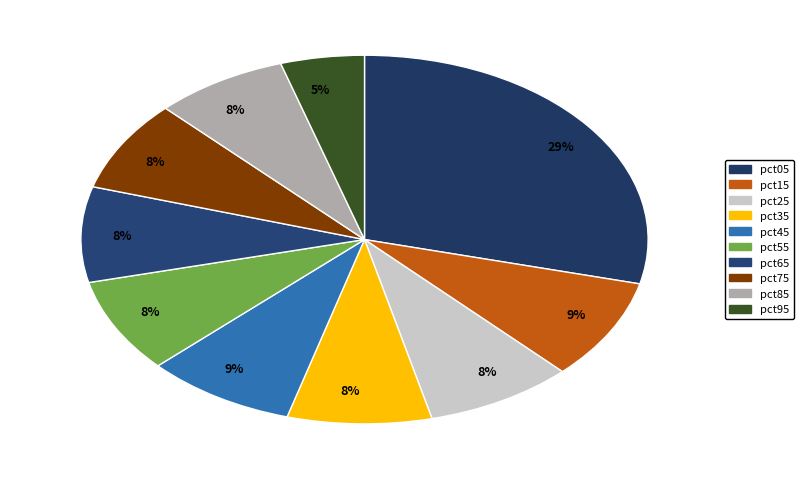

True or false: pct05 accounts for 29% of the total.

True